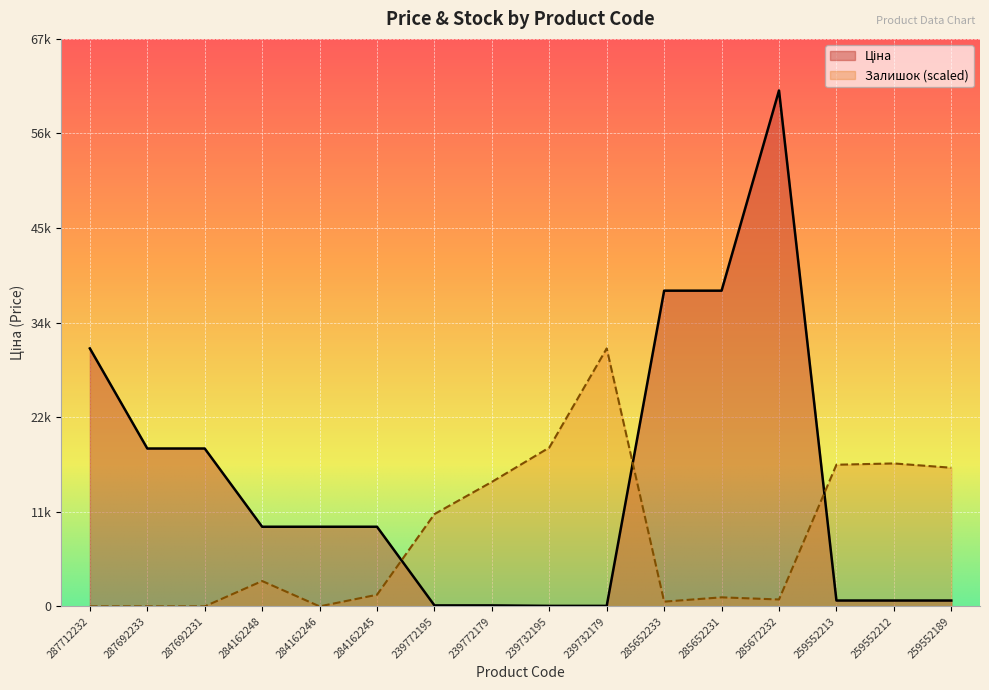

Rank the series at 287712232 from lowest to highest value.

Залишок, Ціна